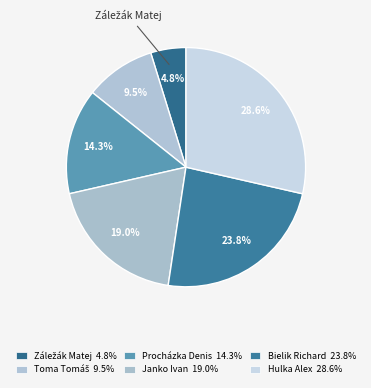

How much of the chart is everything except Toma Tomáš?

90.5%